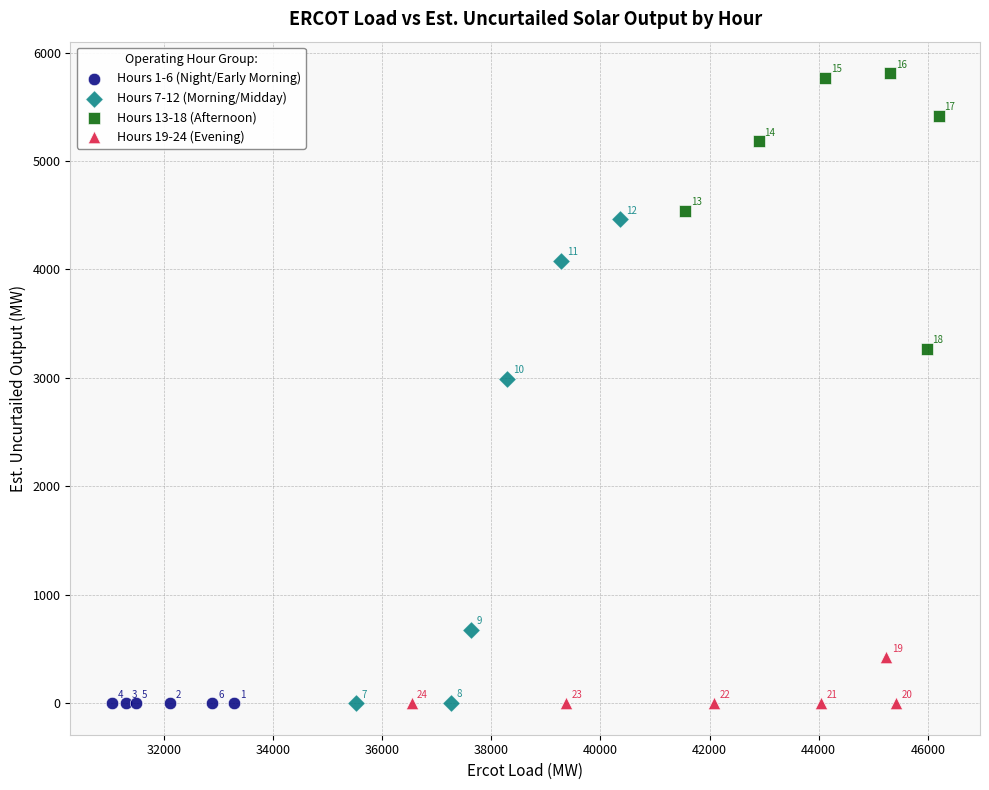

Which series reaches the minimum Y coordinate?

Hours 7-12 (Morning/Midday)